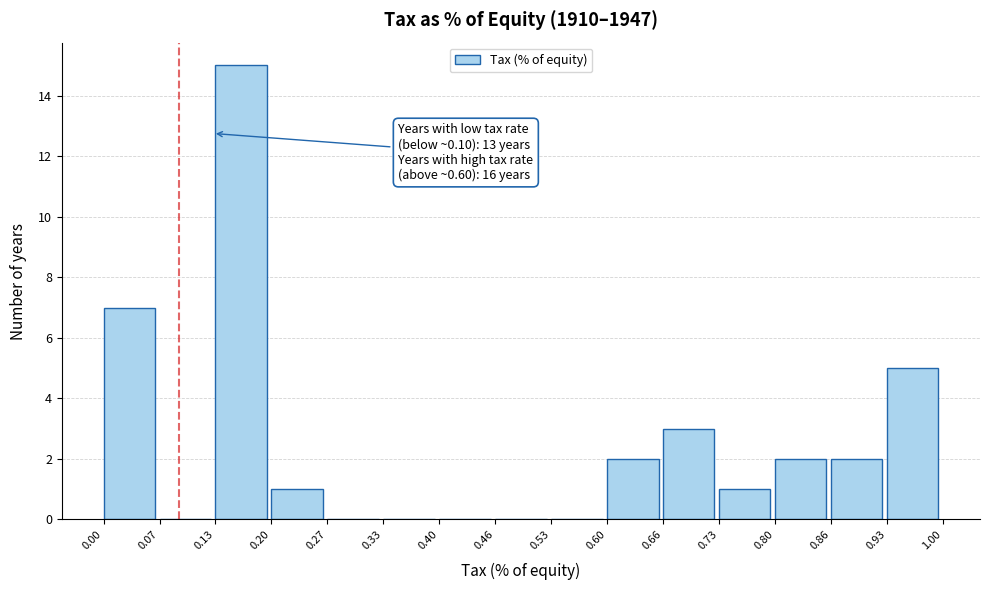

Which range on the x-axis has the tallest bar?

0.13 to 0.20